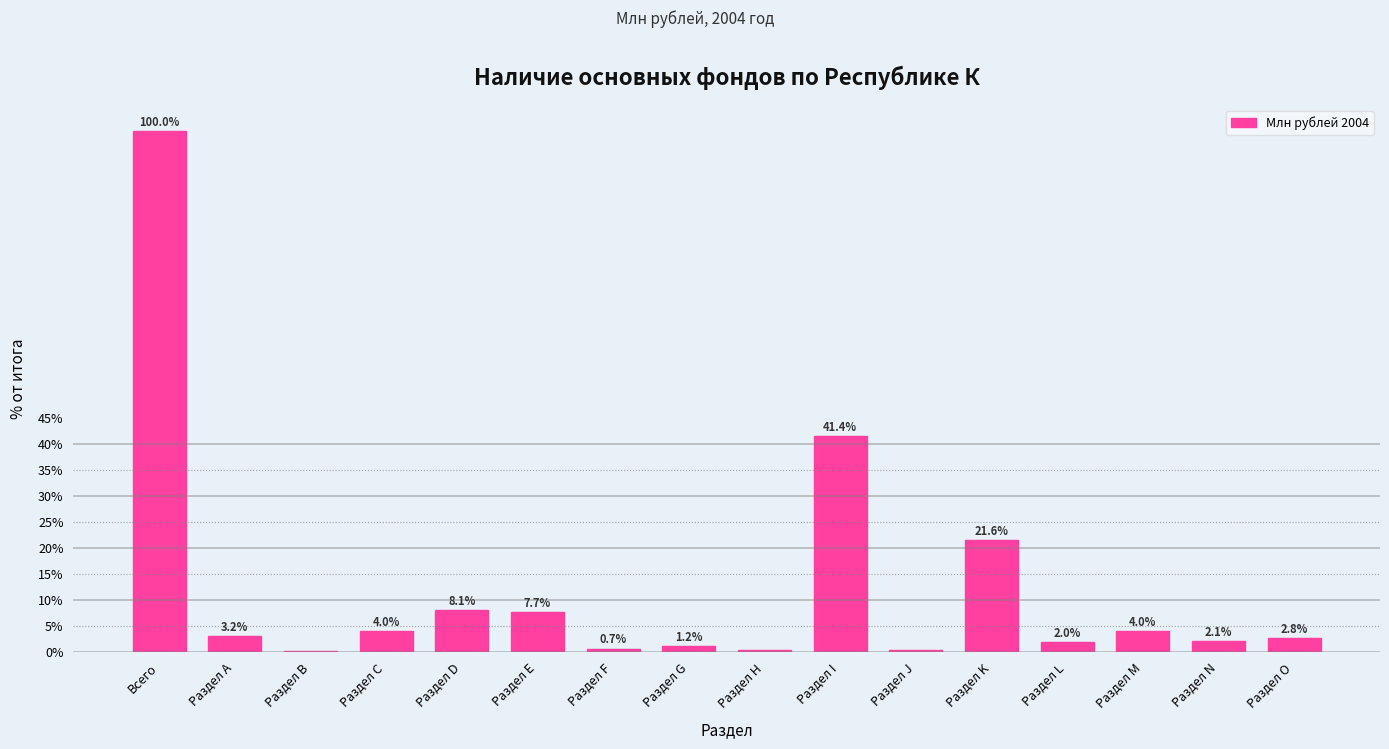

Which category has the highest value across all series?

Всего